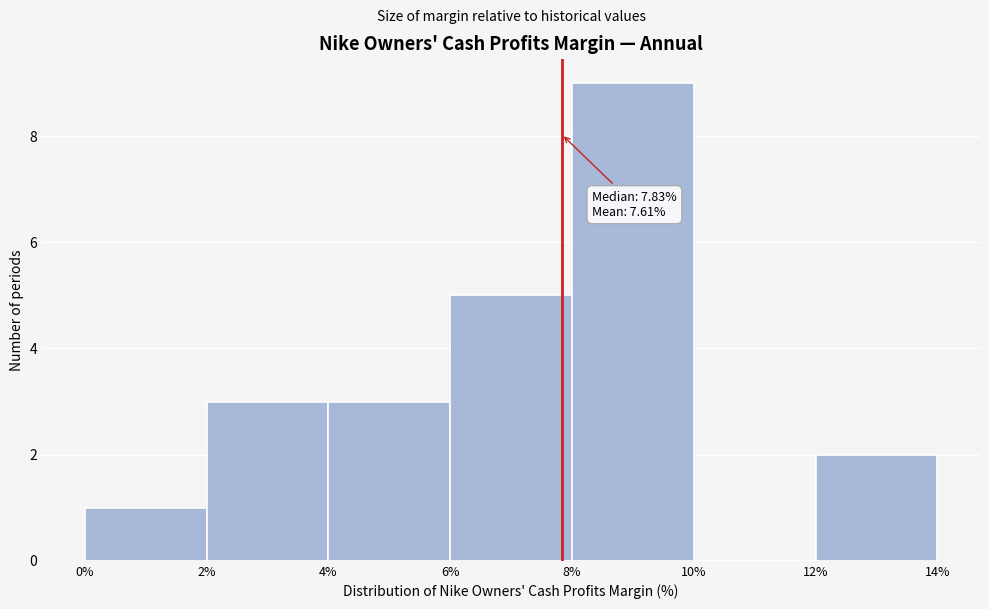

Which range on the x-axis has the tallest bar?

8% to 10%